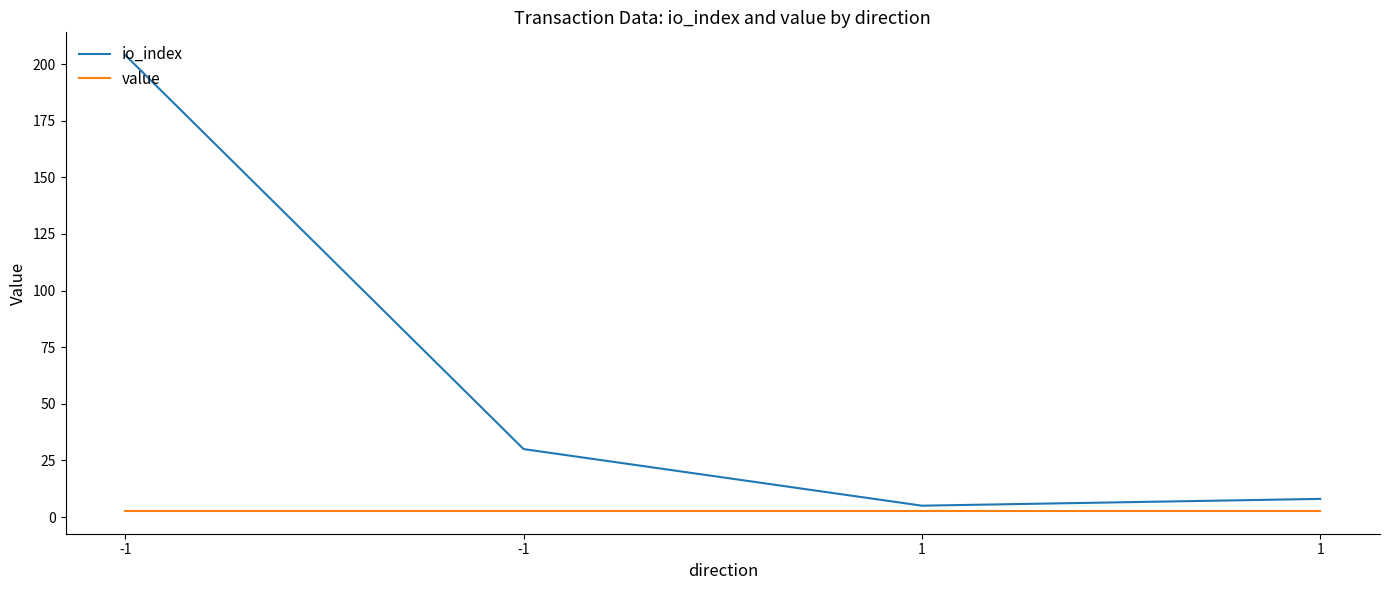

What are all the series names shown in the legend?

io_index, value